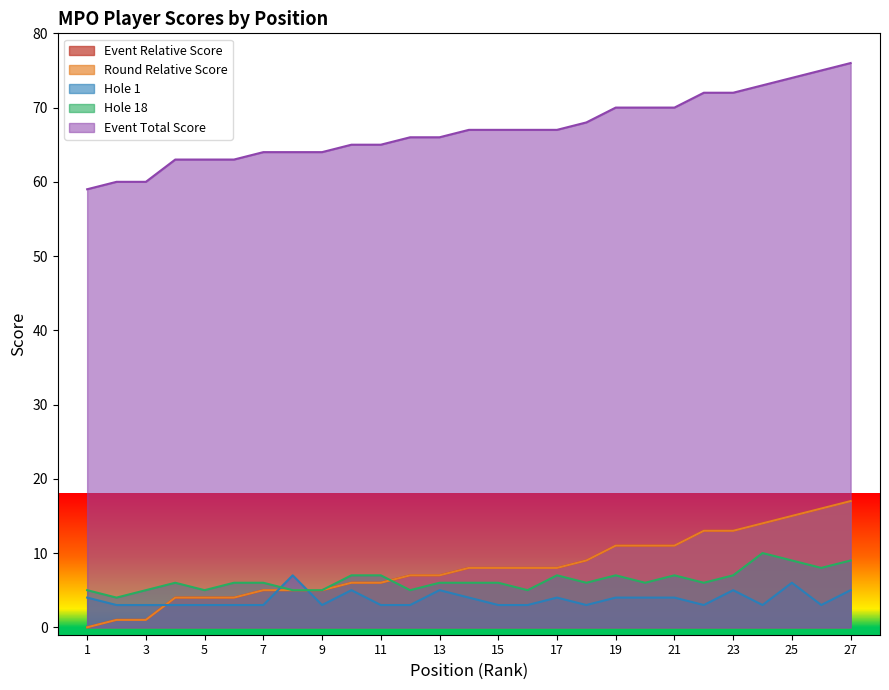

Does the chart display data point markers on the line(s)?

No